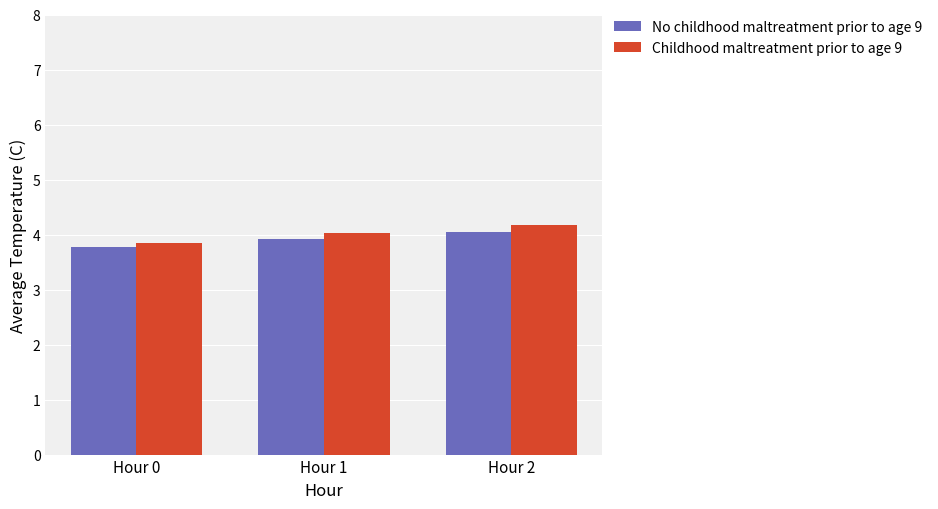

What is the difference between the maximum and minimum values in the No childhood maltreatment prior to age 9 series?

0.3